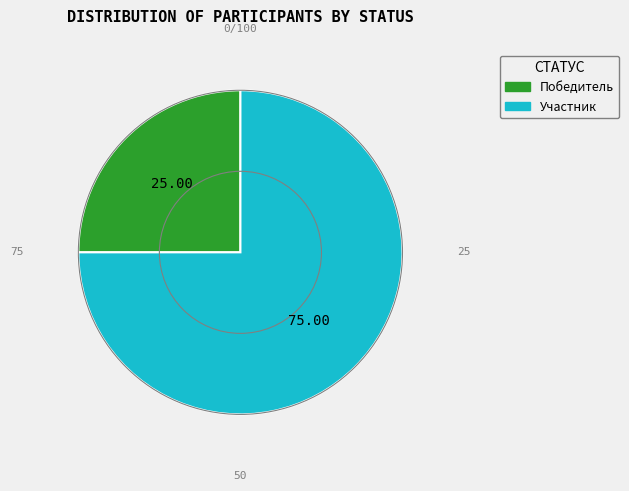

Is there any slice that represents more than half of the pie?

Yes